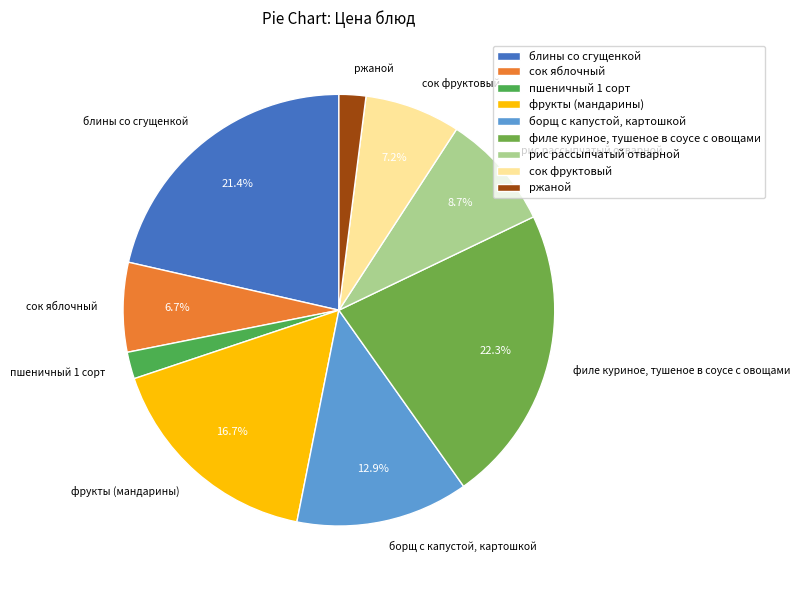

Combined, do блины со сгущенкой and сок яблочный account for over 50%?

No